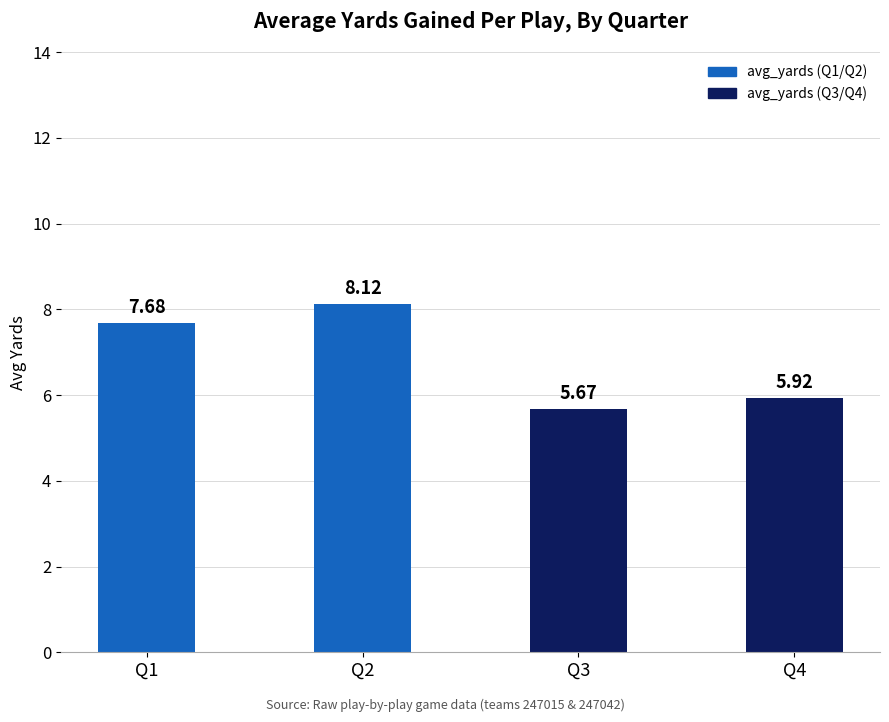

What is the change in value from Q1 to Q4?

-1.8